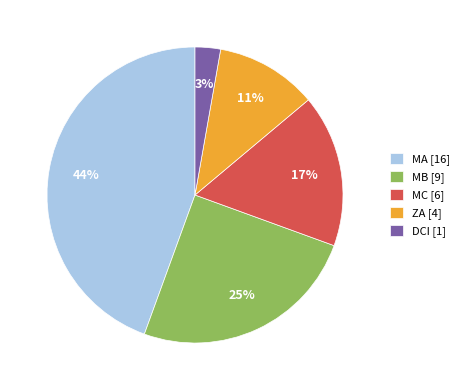

Is it true that MB is 25% of the pie?

True